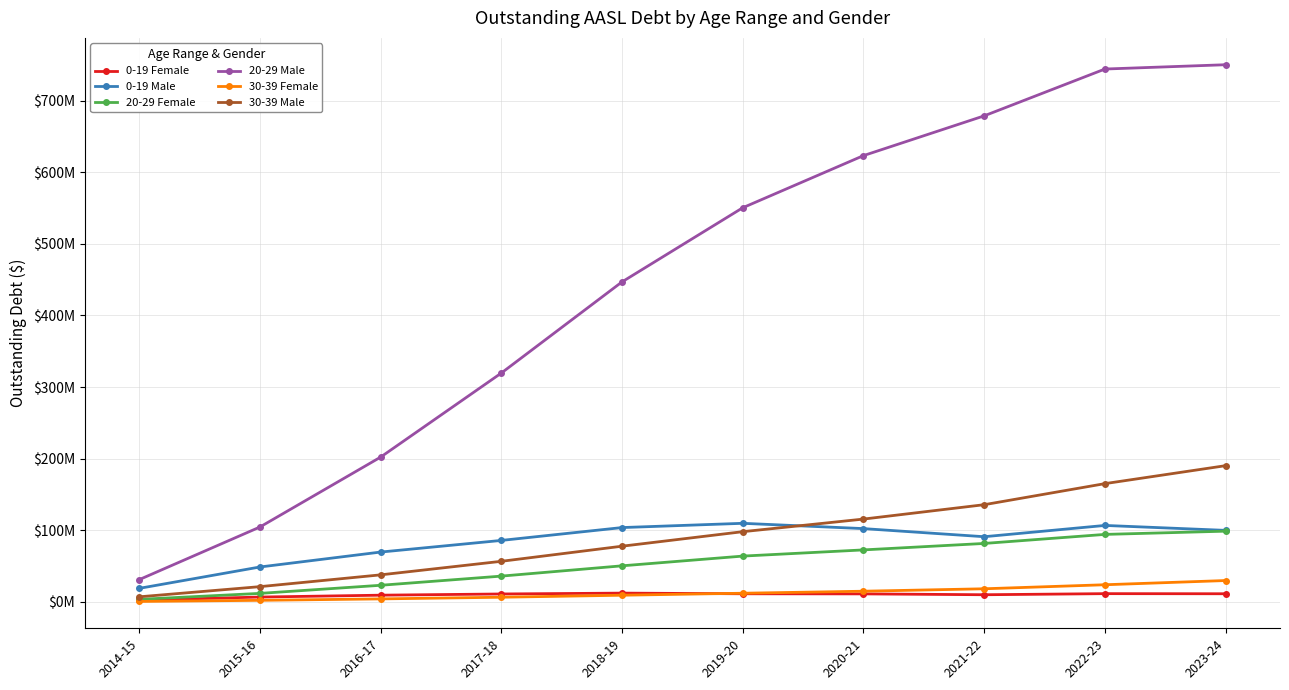

Rank the series at 2019-20 from lowest to highest value.

0-19 Female, 30-39 Female, 20-29 Female, 30-39 Male, 0-19 Male, 20-29 Male